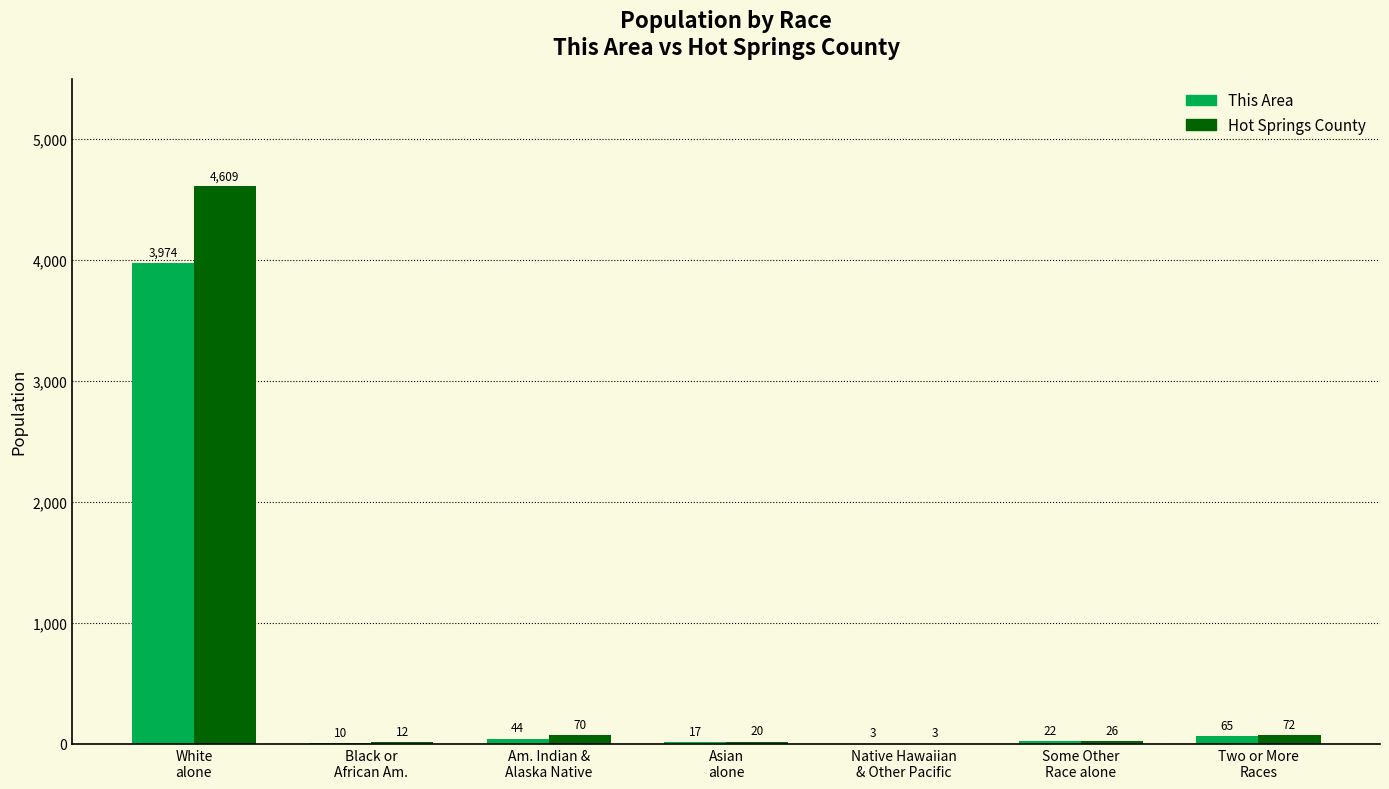

Which series has the largest total across all categories?

Hot Springs County